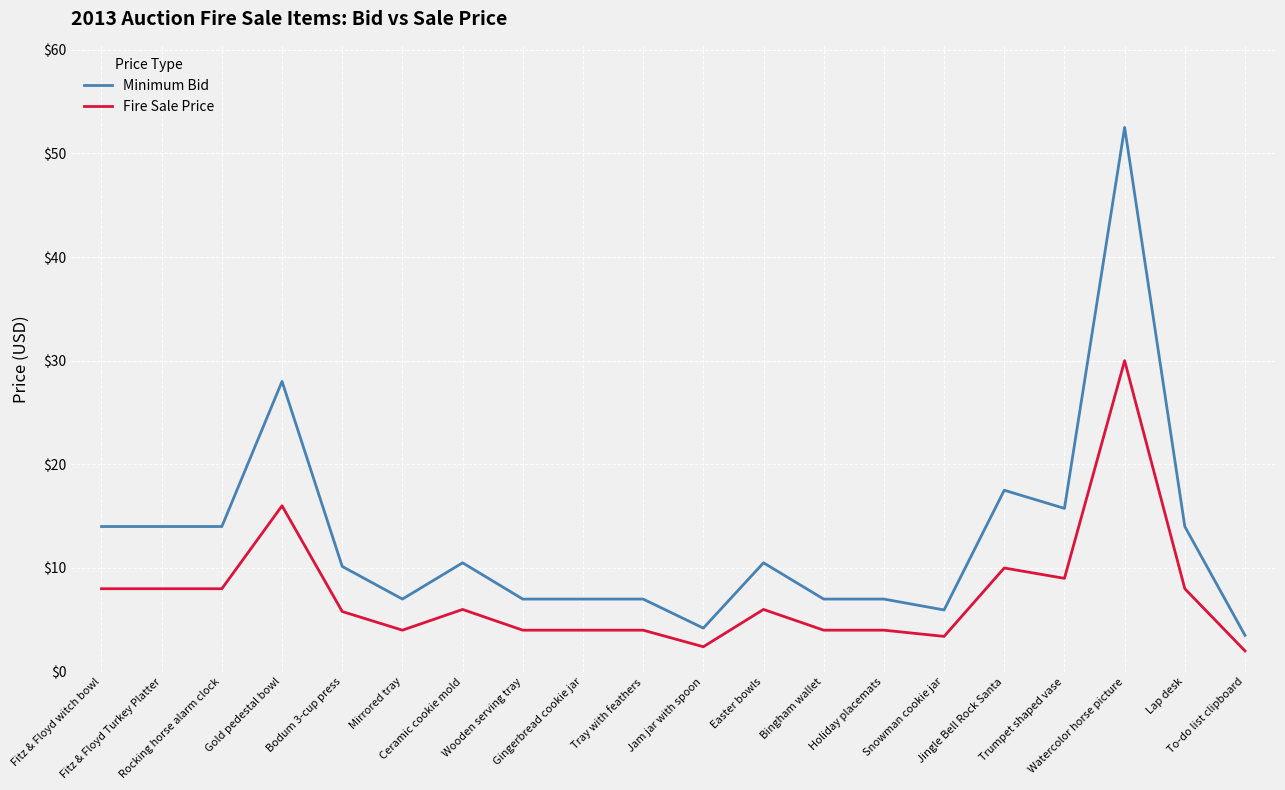

At which category is the sum across all series the highest?

Watercolor horse picture